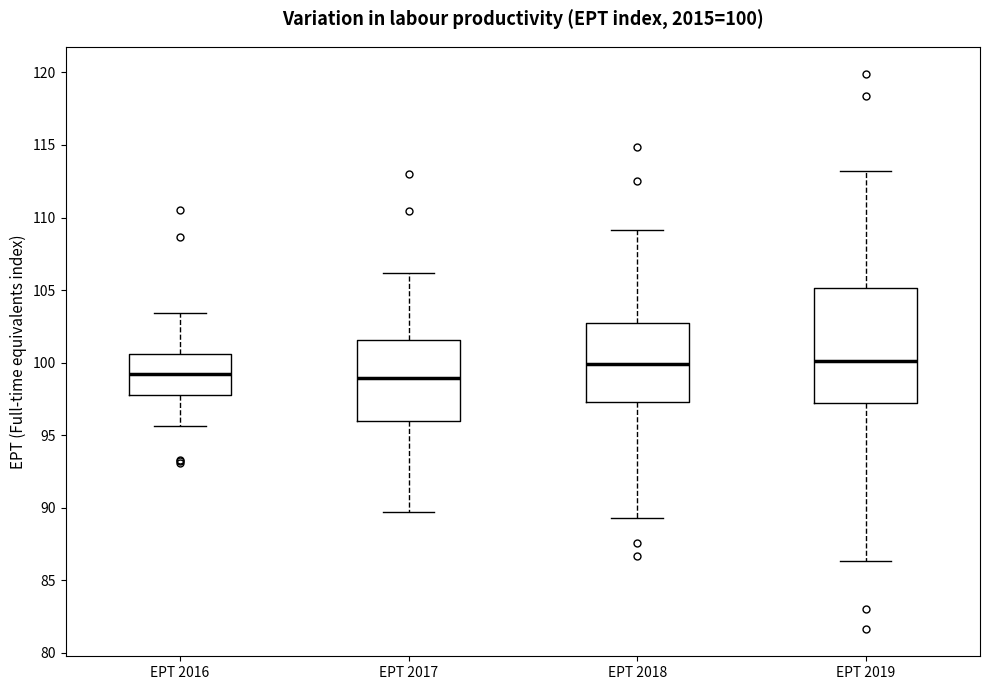

Comparing the boxes themselves (not the whiskers), which one is the tallest?

EPT 2019